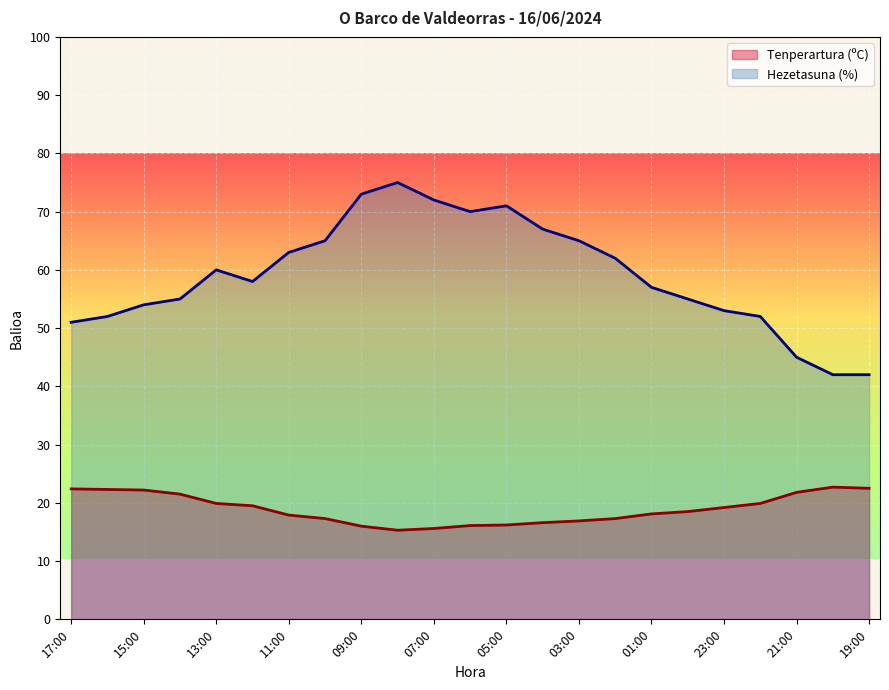

At which label does Hezetasuna (%) first exceed 58?

13:00